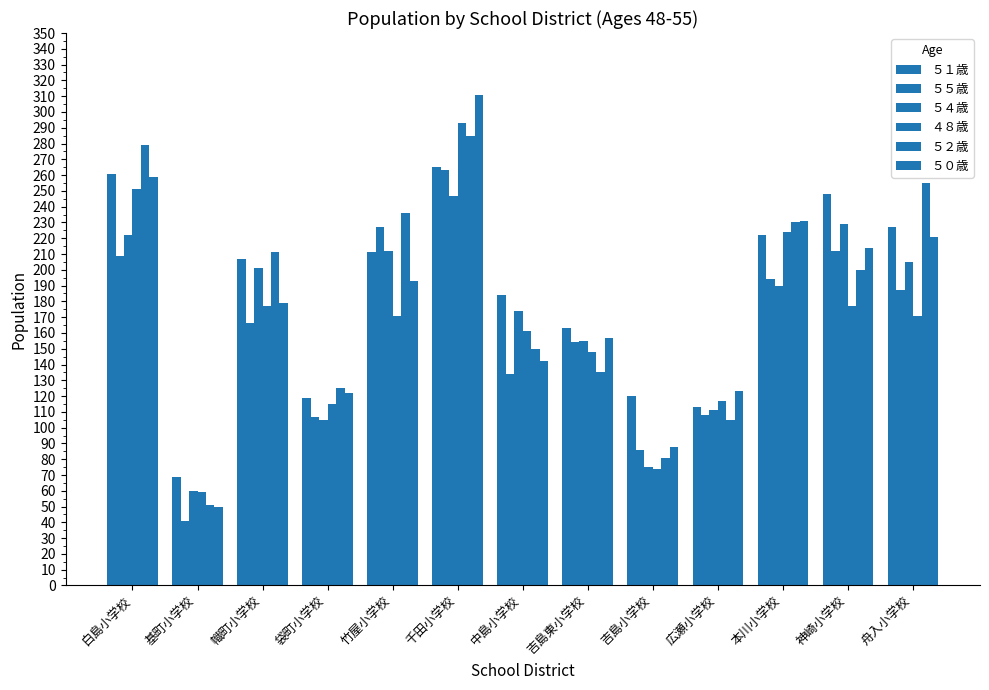

What is the total value across all series at 吉島東小学校?

912